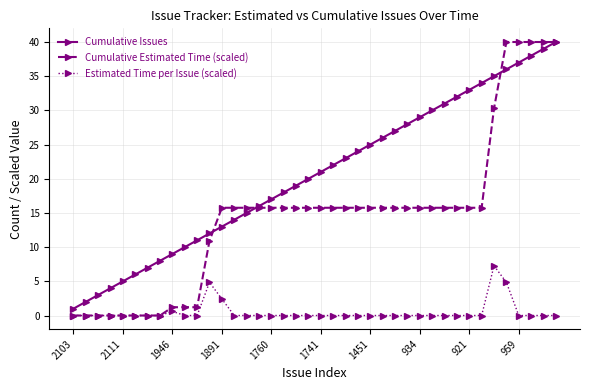

What are all the series names shown in the legend?

Cumulative Issues, Cumulative Estimated Time (scaled), Estimated Time per Issue (scaled)